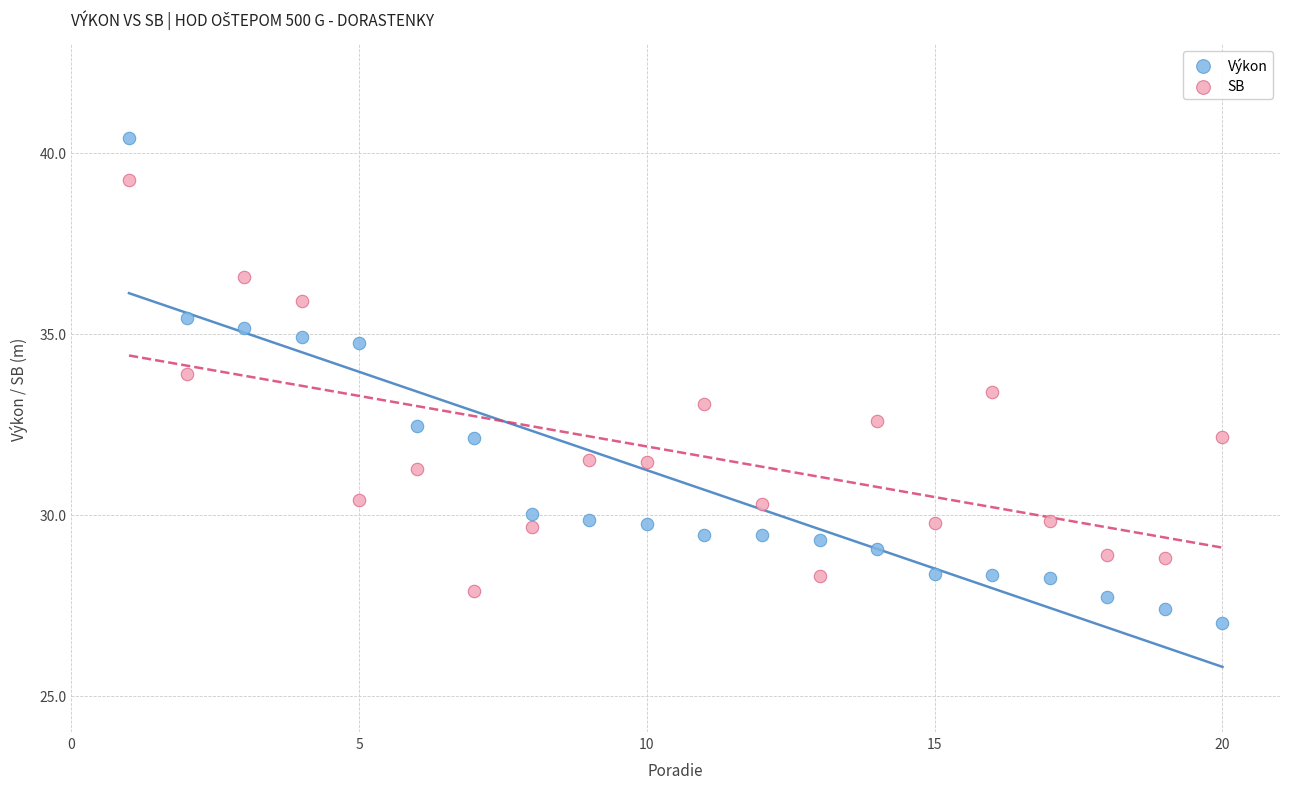

What are all the series names shown in the legend?

Výkon, SB